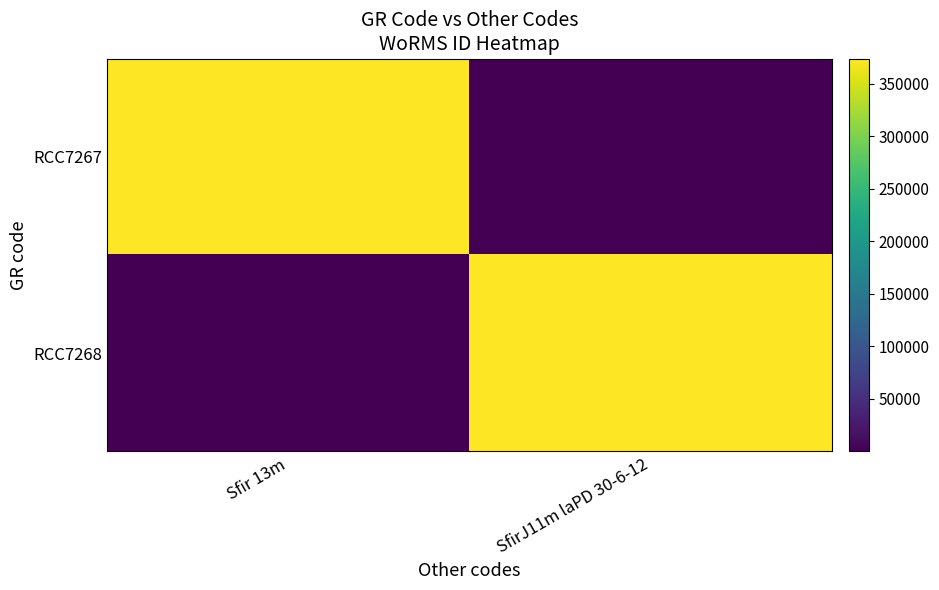

Which series changed the most between Sfir 13m and SfirJ11m laPD 30-6-12?

RCC7267